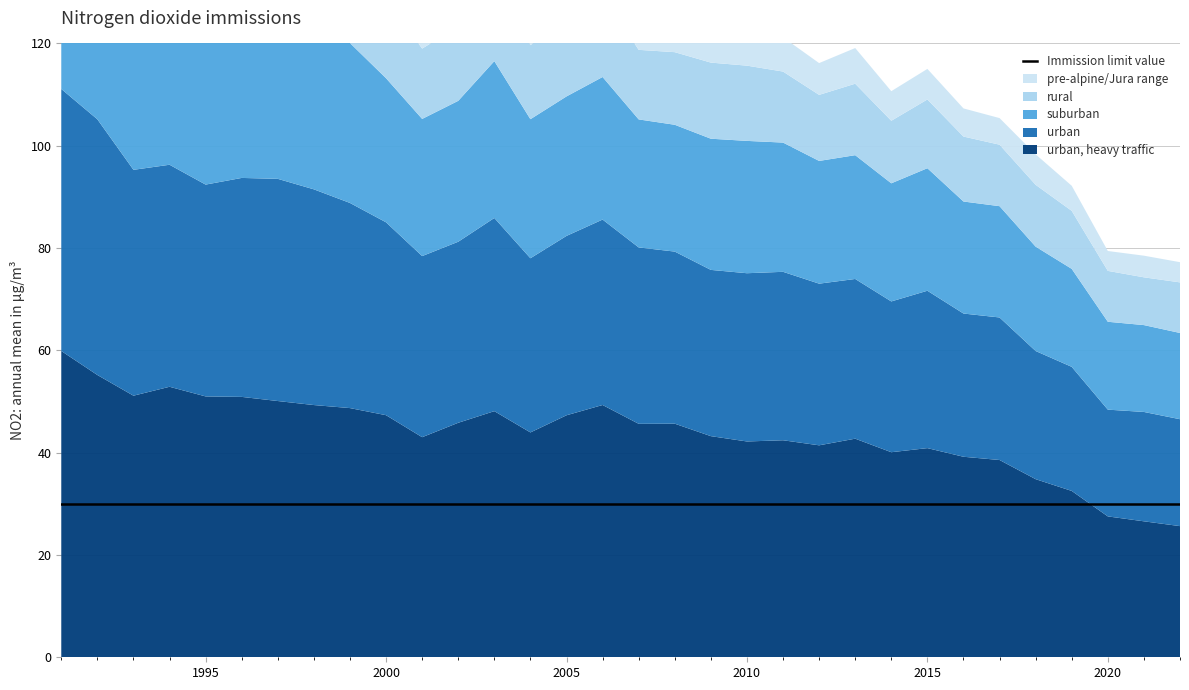

How many values in the rural series exceed 14?

18